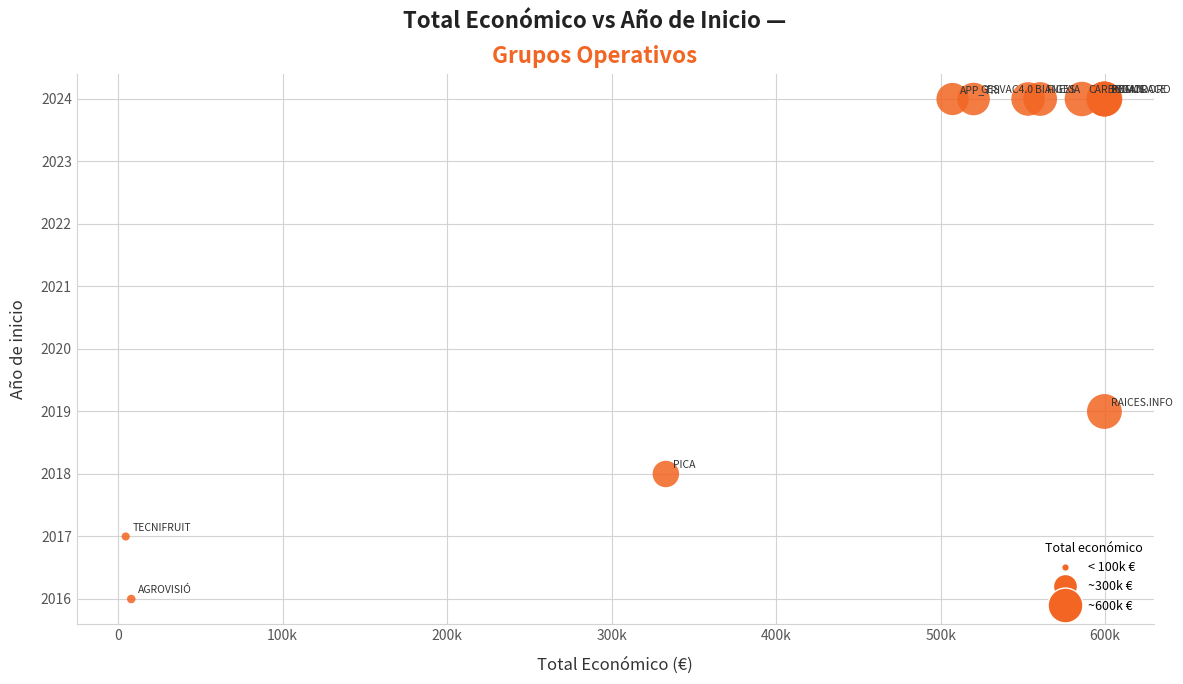

What Y value in the scatter plot is closest to 2020?

2019